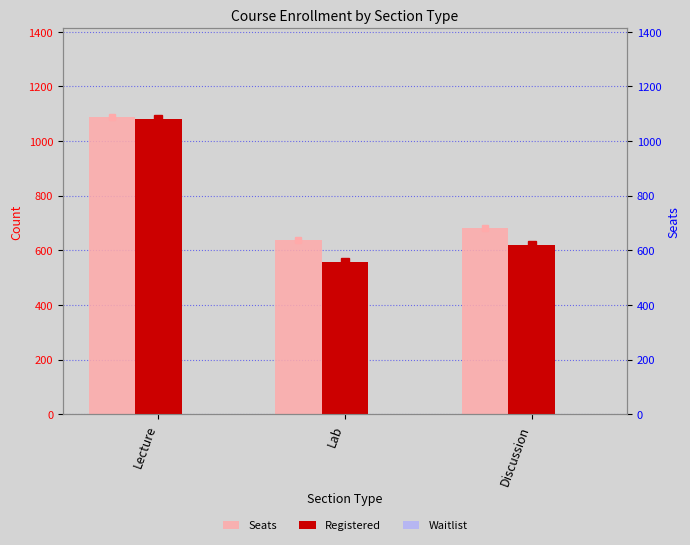

The value of Seats at Lecture is 1086. True or false?

True